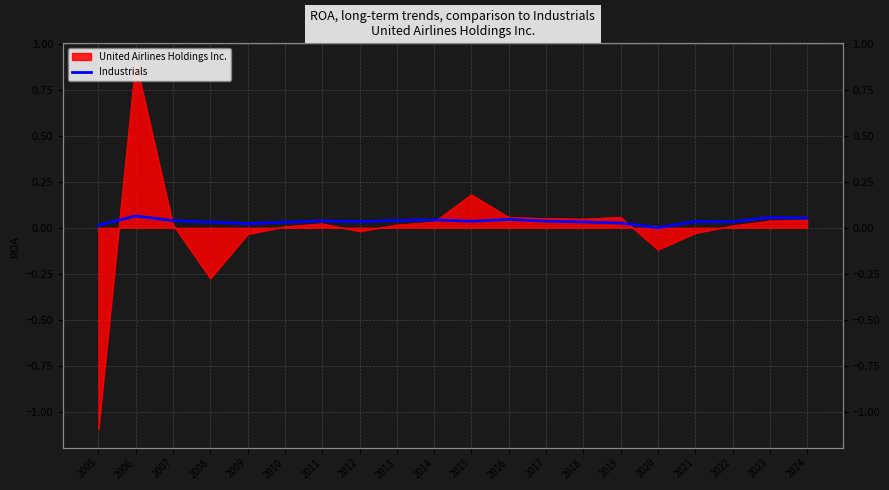

Reading right to left, extract all data points from this chart.

0.1	0.1	0.0	0.0	0.0	0.0	0.0	0.0	0.0	0.0	0.0	0.0	0.0	0.0	0.0	0.0	0.0	0.0	0.1	0.0